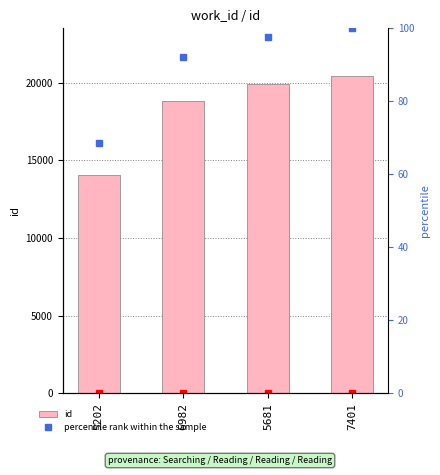

Which category has the highest value in the percentile rank within the sample series?

7401